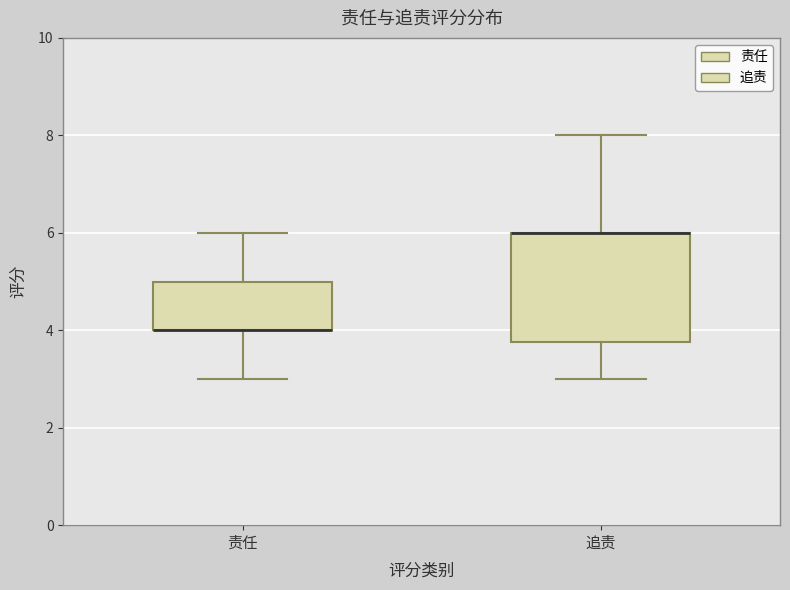

Reading left to right, transcribe this box plot: for each box, give where its median line is, the range the box spans, and where its two whiskers end, as read against the y-axis. The values are not printed on the chart, so give them approximately, as read against the axis.

责任: median 4.0 (drawn on the box's lower edge), box 4.0 to 5.0, whiskers 3.0 to 6.0
追责: median 6.0 (drawn on the box's upper edge), box 3.8 to 6.0, whiskers 3.0 to 8.0